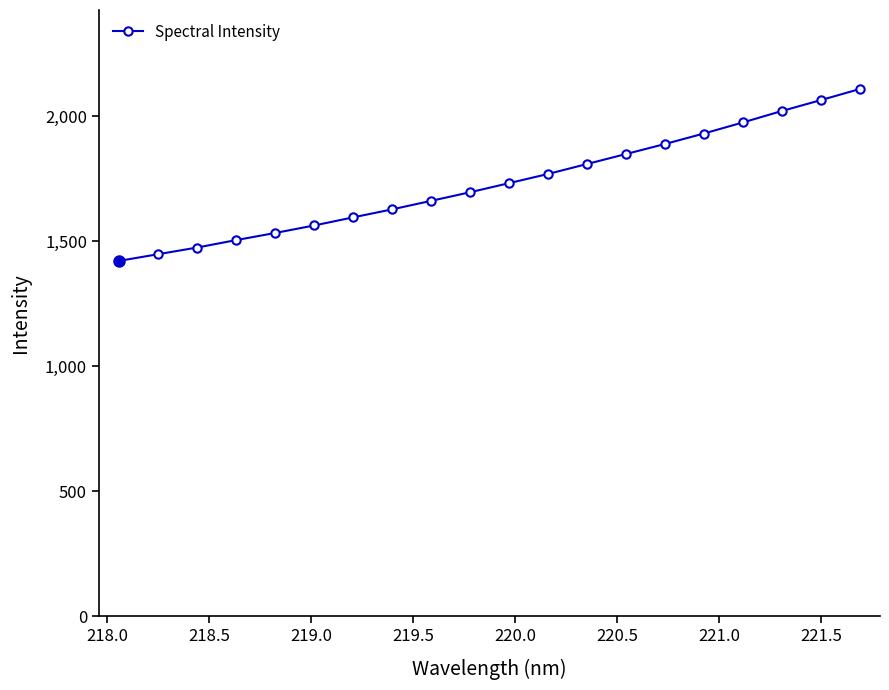

Reading left to right, transcribe all the data shown in this chart.

1422.1	1448.8	1475.5	1505.3	1533.7	1563.8	1596.2	1628.3	1662.3	1696.7	1733.1	1769.8	1809.7	1849.7	1889.8	1931.8	1976.0	2021.8	2065.3	2109.7